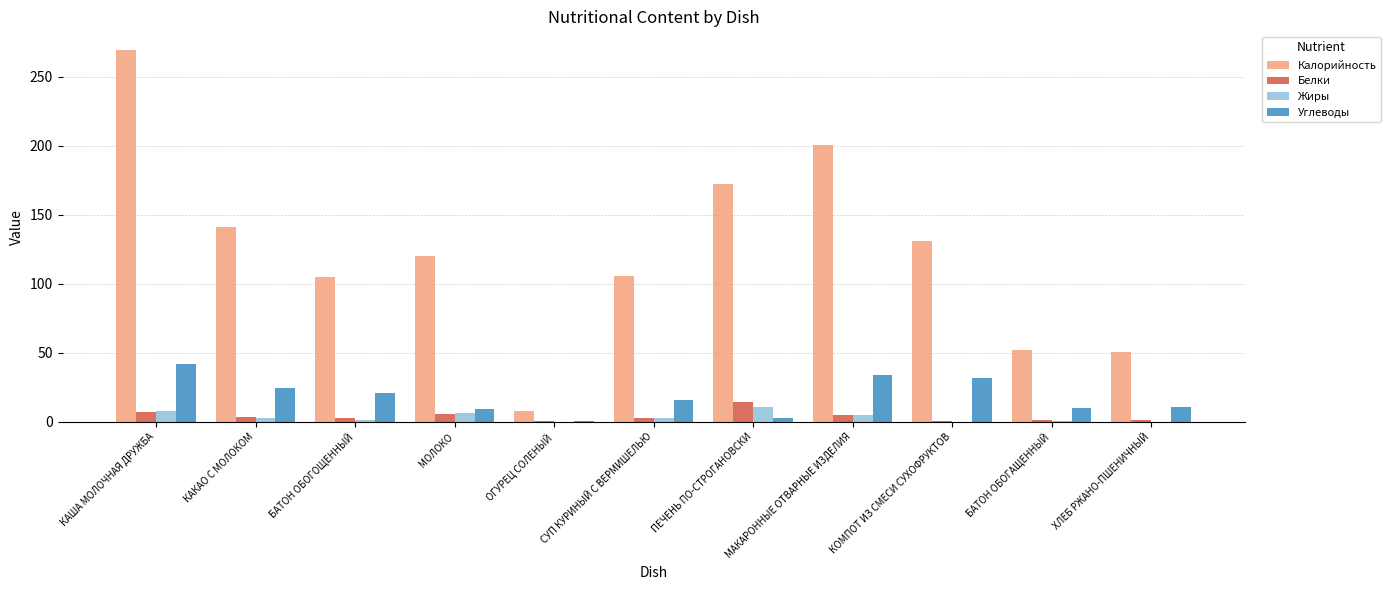

Is it true that Белки equals 7.4 at КАША МОЛОЧНАЯ ДРУЖБА?

True